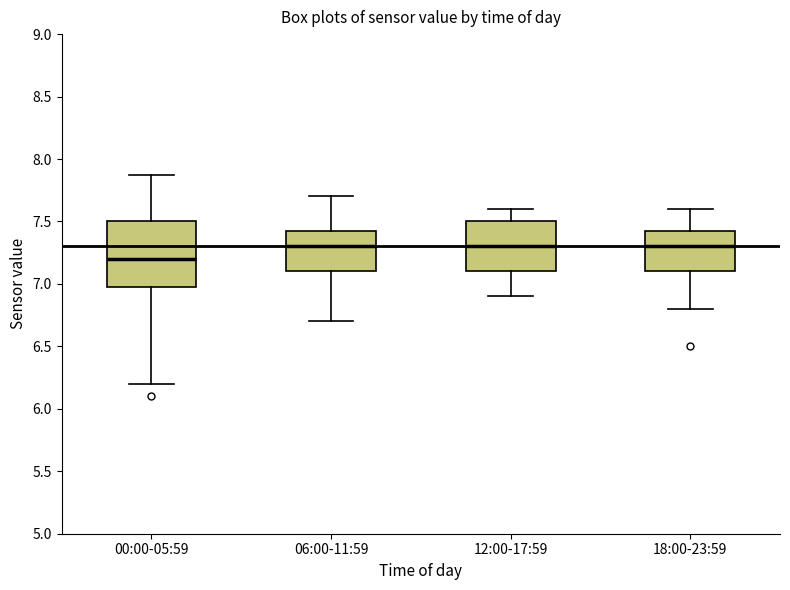

Where does the median line of the box for 18:00-23:59 sit on the y-axis? The values are not printed on the chart, so give them approximately, as read against the axis.

7.30